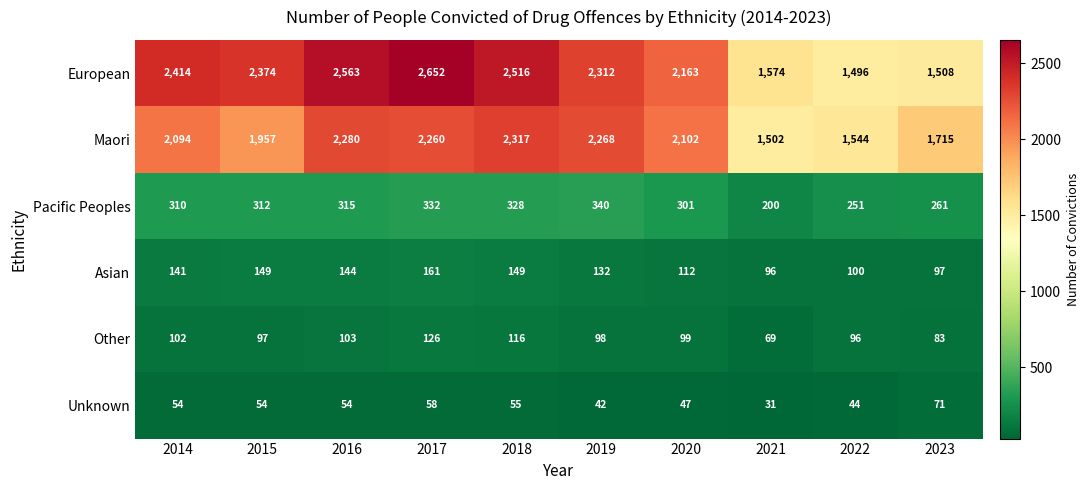

Between 2021 and 2023, which series saw the biggest shift?

Maori